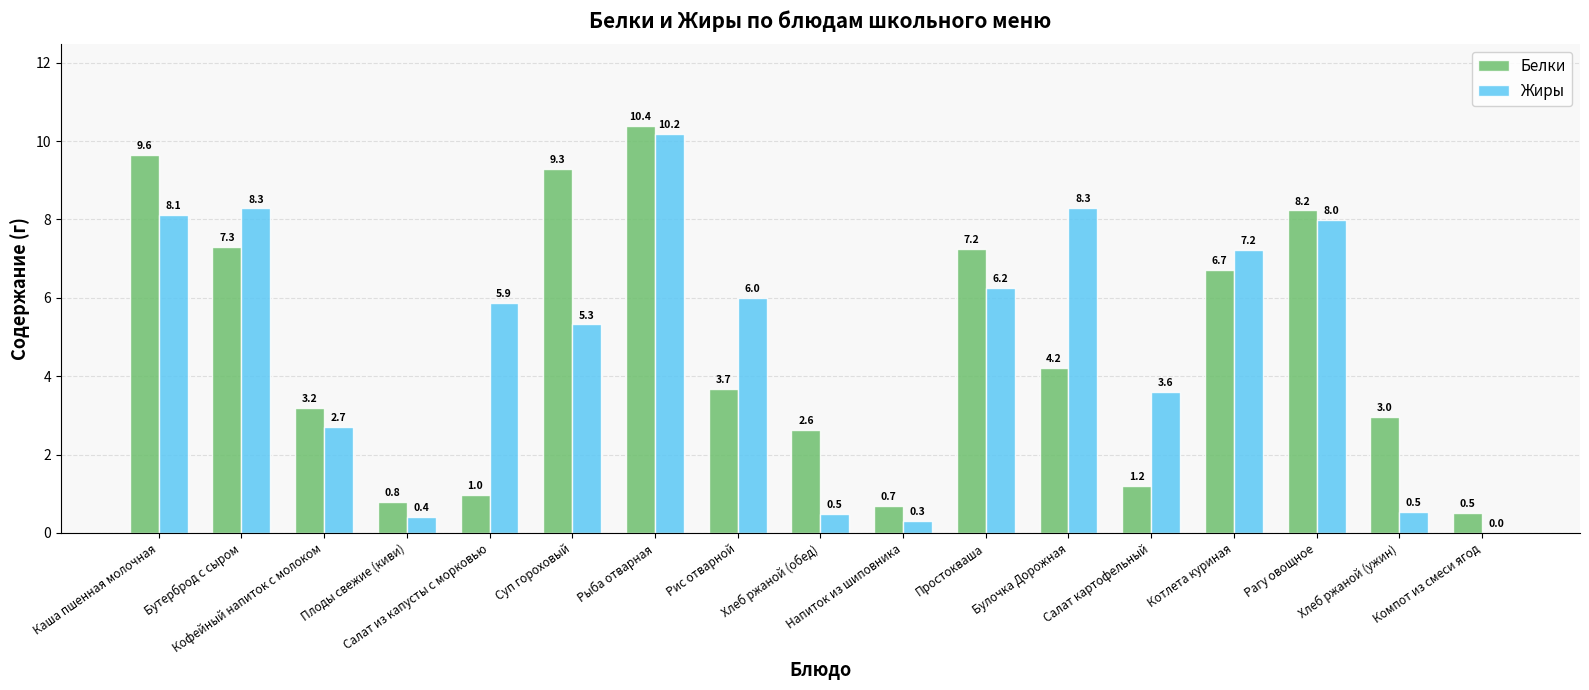

What is the sum of all Жиры values?

81.5